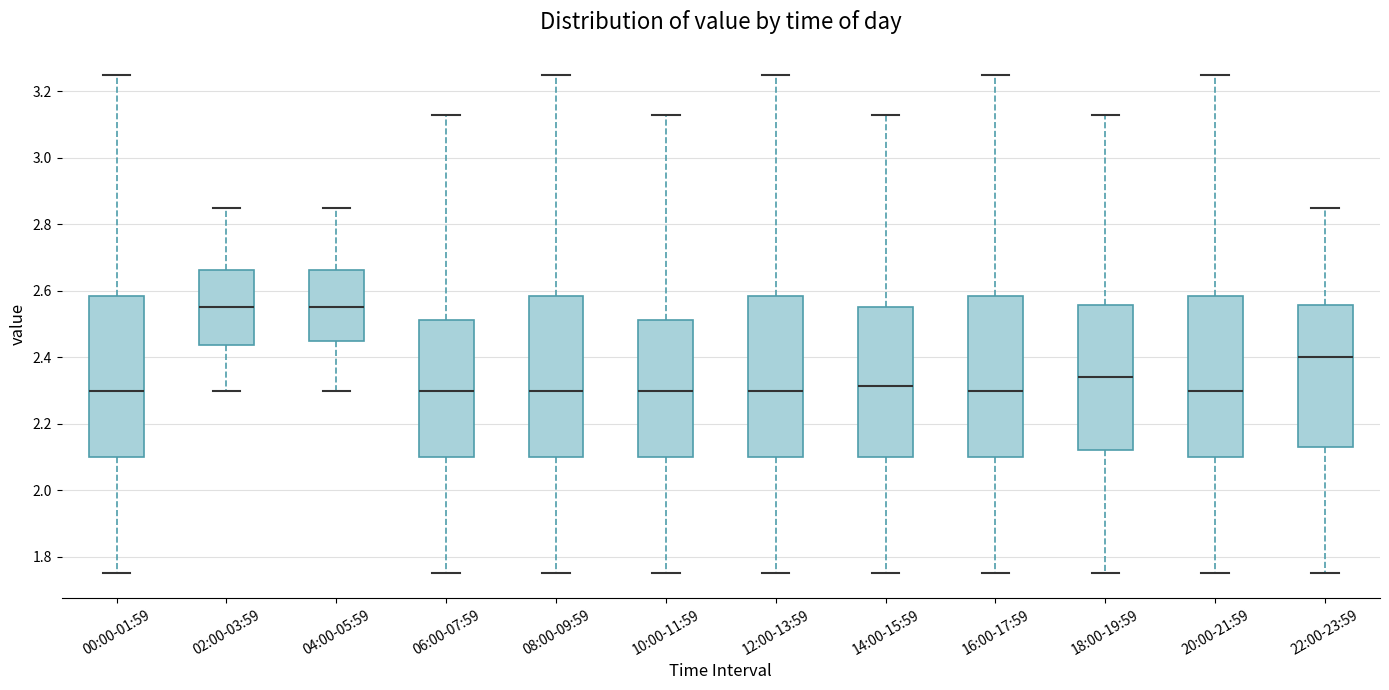

Where is the lower edge of the box for 14:00-15:59 on the y-axis? The values are not printed on the chart, so give them approximately, as read against the axis.

2.10